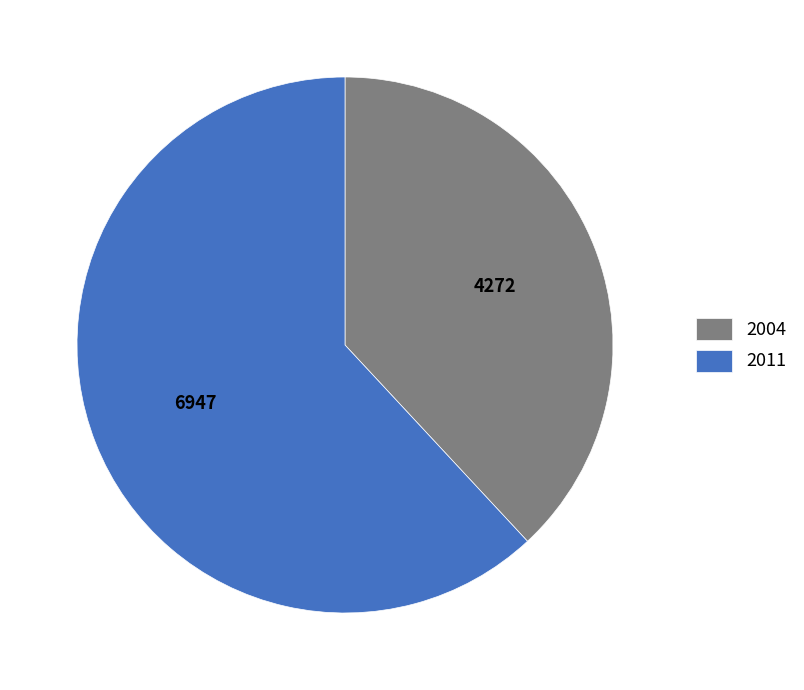

Do 2011 and 2004 together represent more than half of the pie?

Yes